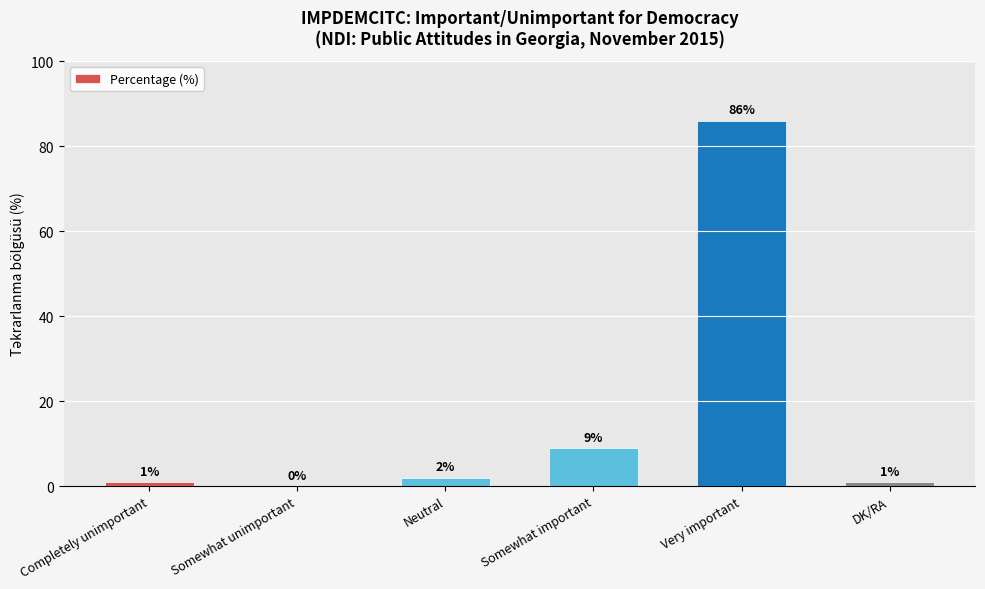

Reading left to right, list all the values displayed in this chart.

Completely unimportant=1	Somewhat unimportant=0	Neutral=2	Somewhat important=9	Very important=86	DK/RA=1